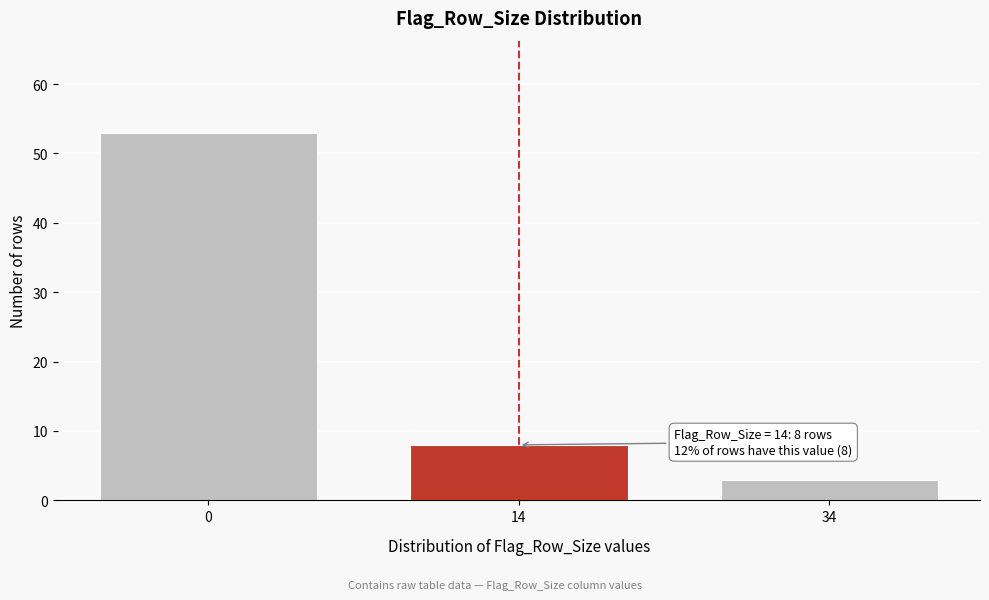

Reading left to right, list all the values displayed in this chart.

0=53	14=8	34=3